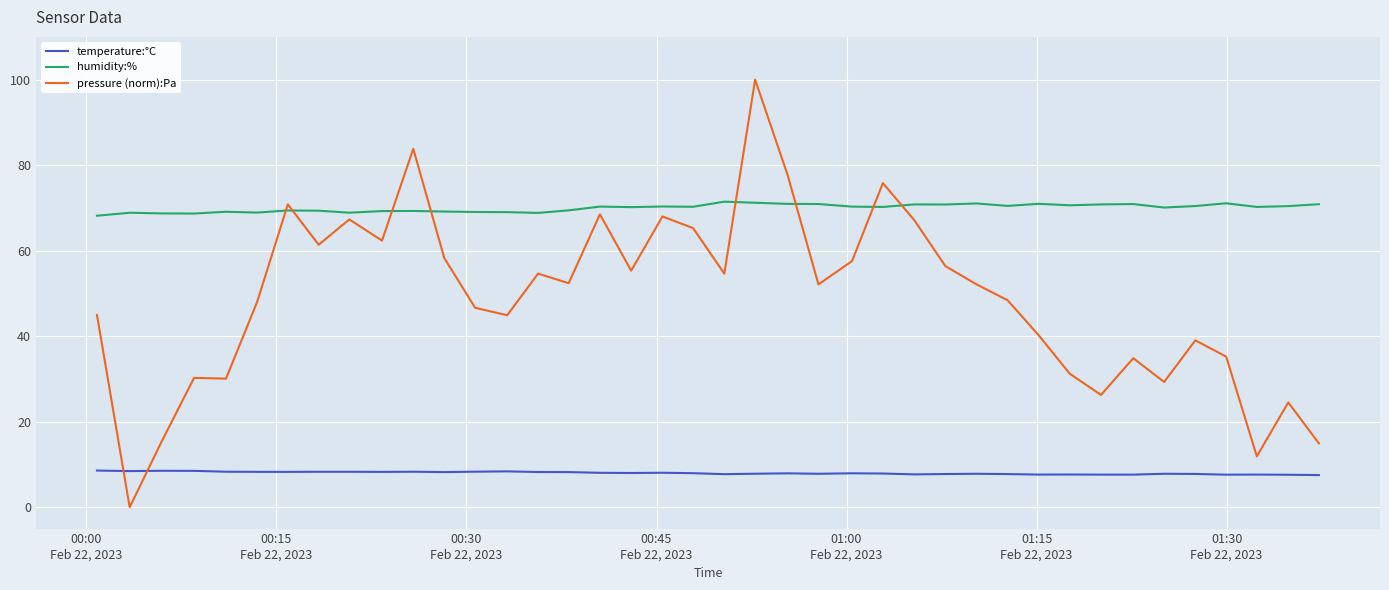

Which series has the widest spread of values?

pressure (norm):Pa